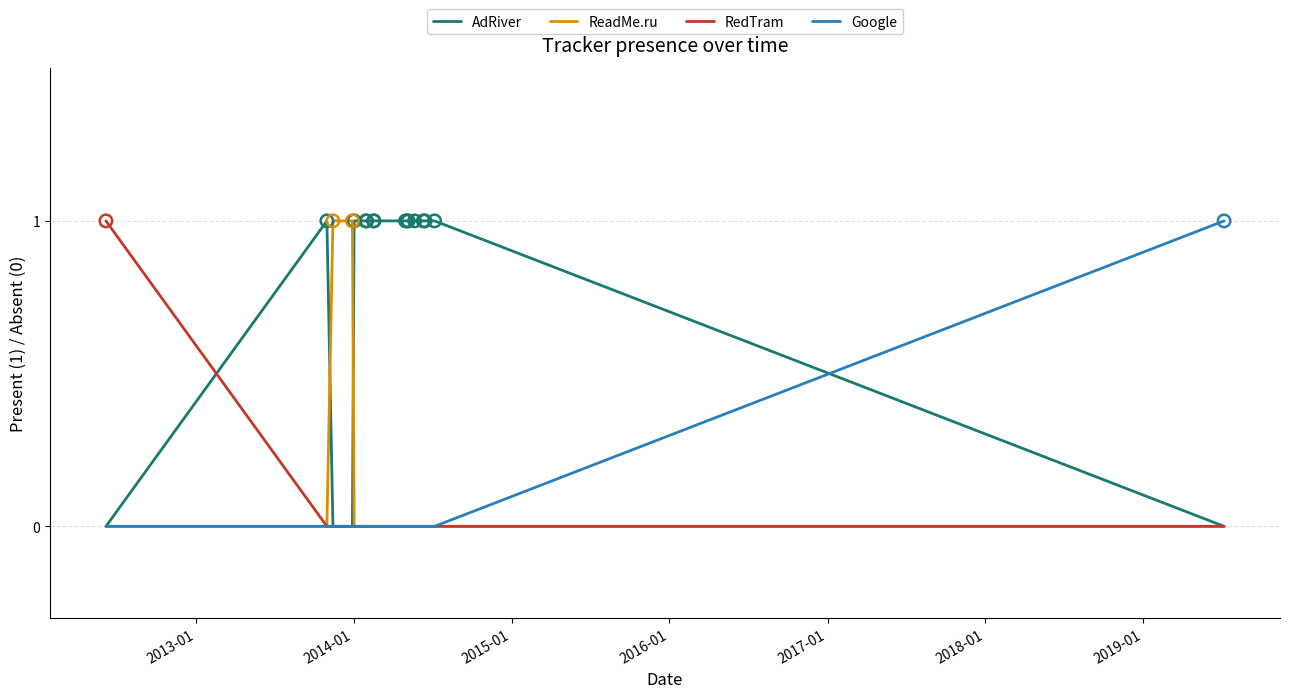

At how many categories does at least one series exceed 0?

17